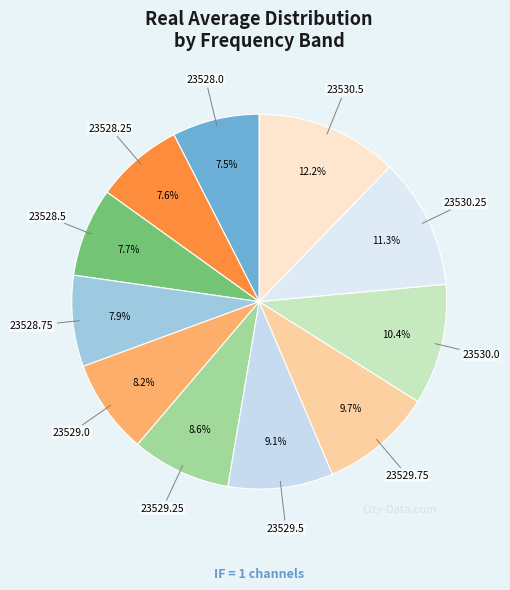

How much of the chart is everything except 23530.5?

87.8%